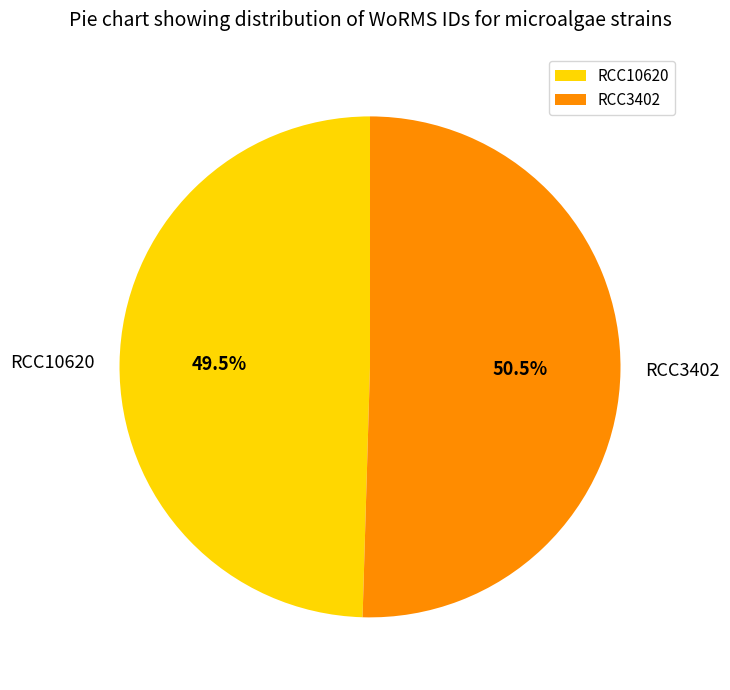

What percentage do RCC3402 and RCC10620 together represent?

100.0%